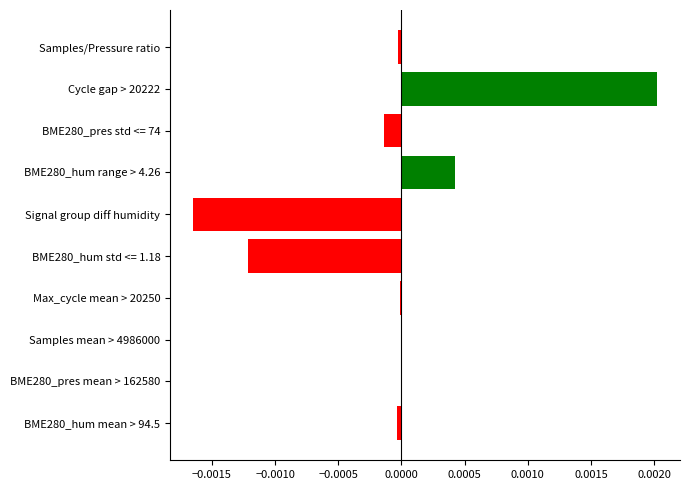

Which category has the highest value across all series?

Cycle gap > 20222